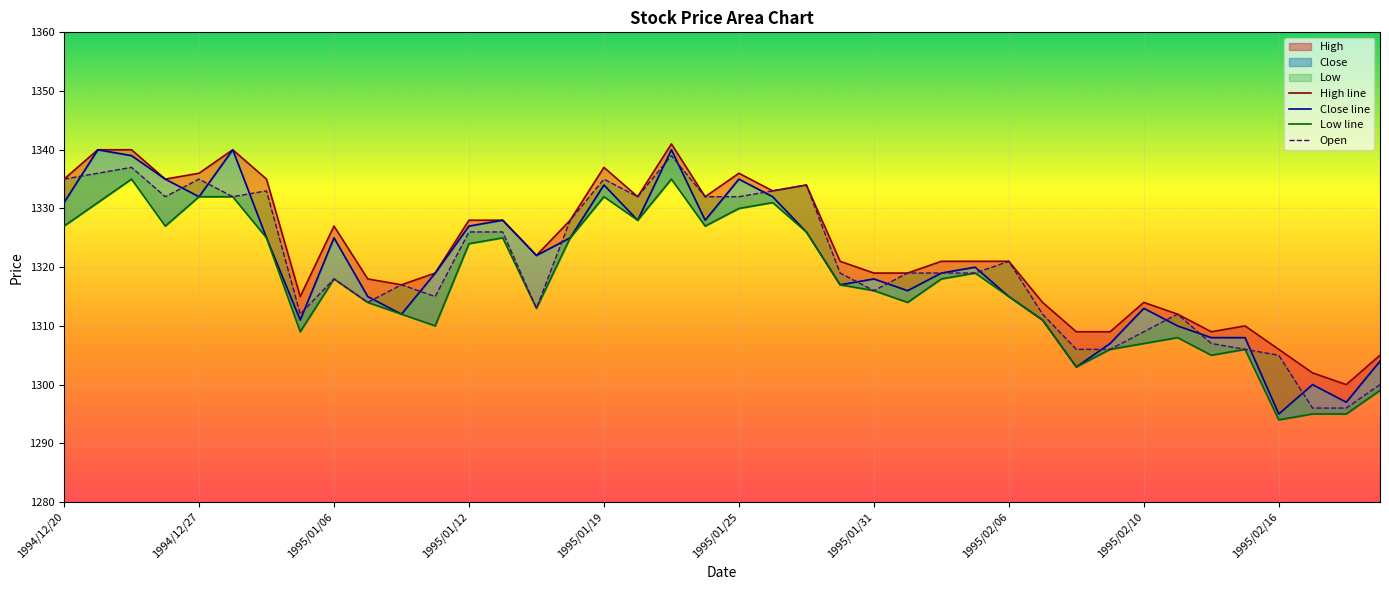

Which series has the largest total across all categories?

High line